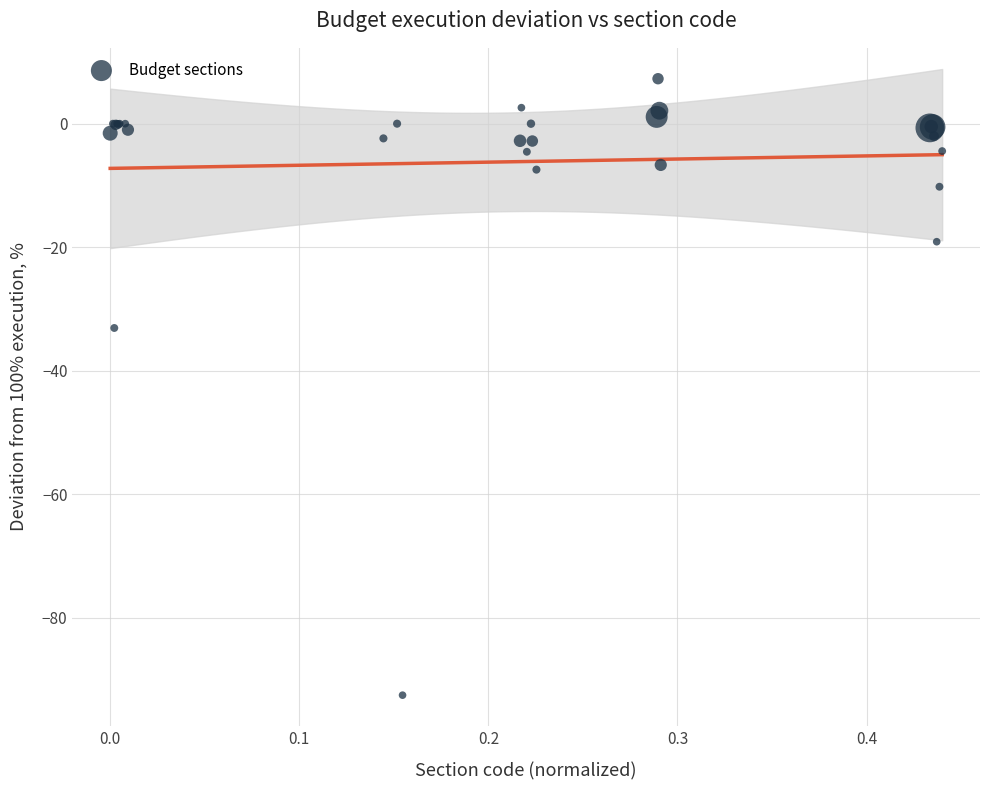

What Y value in the scatter plot is closest to -42?

-33.1